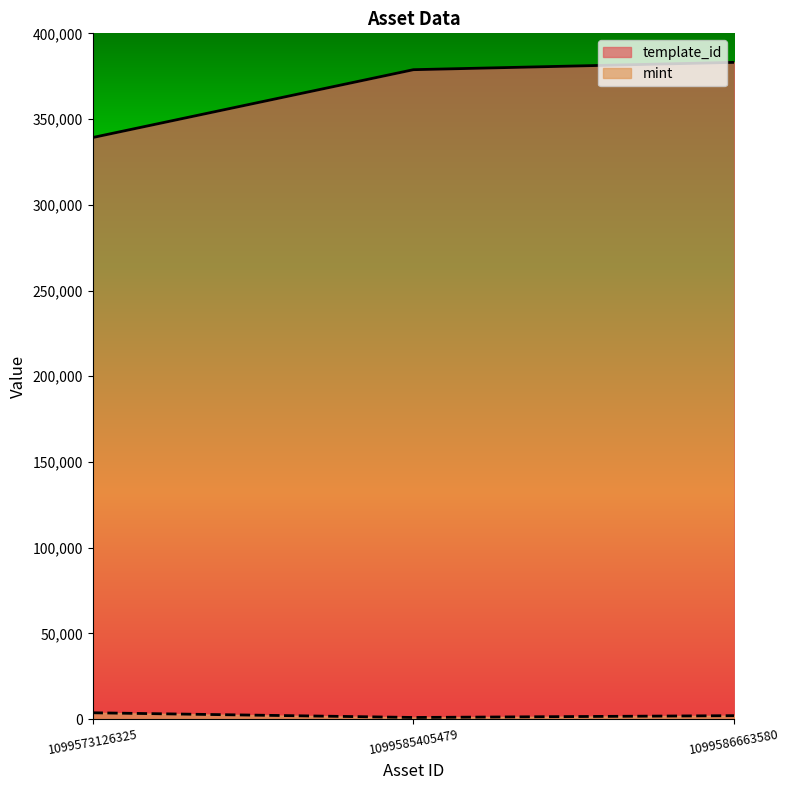

What is the minimum value for template_id?

339228